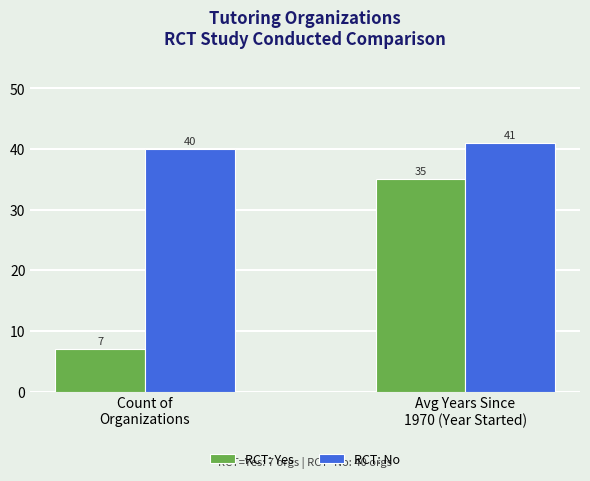

What are all the series names shown in the legend?

RCT: Yes, RCT: No